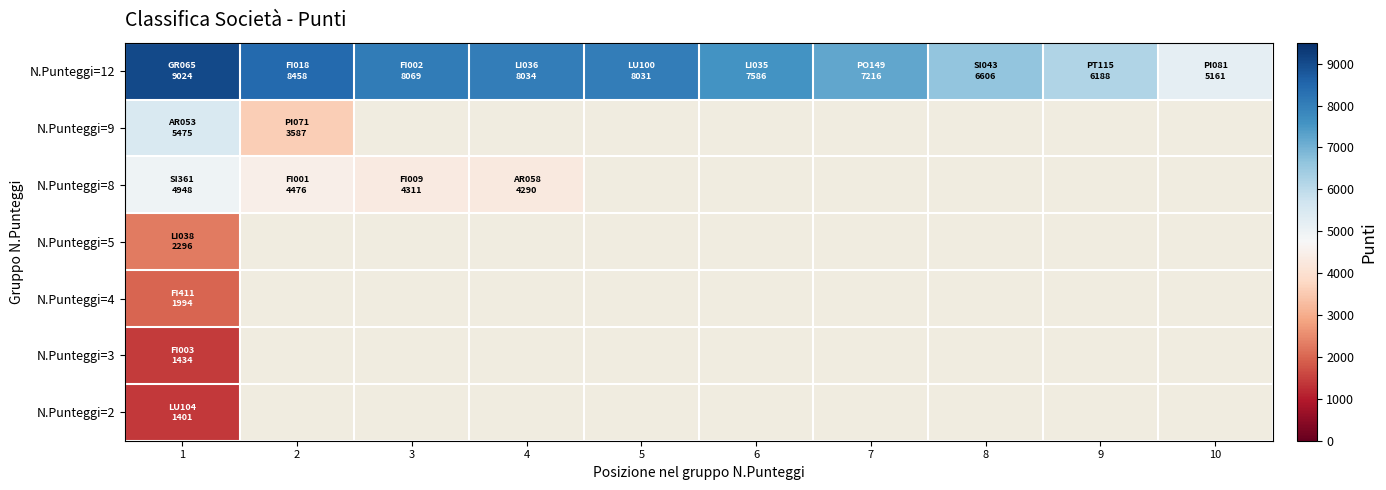

How many distinct data groups are displayed?

7